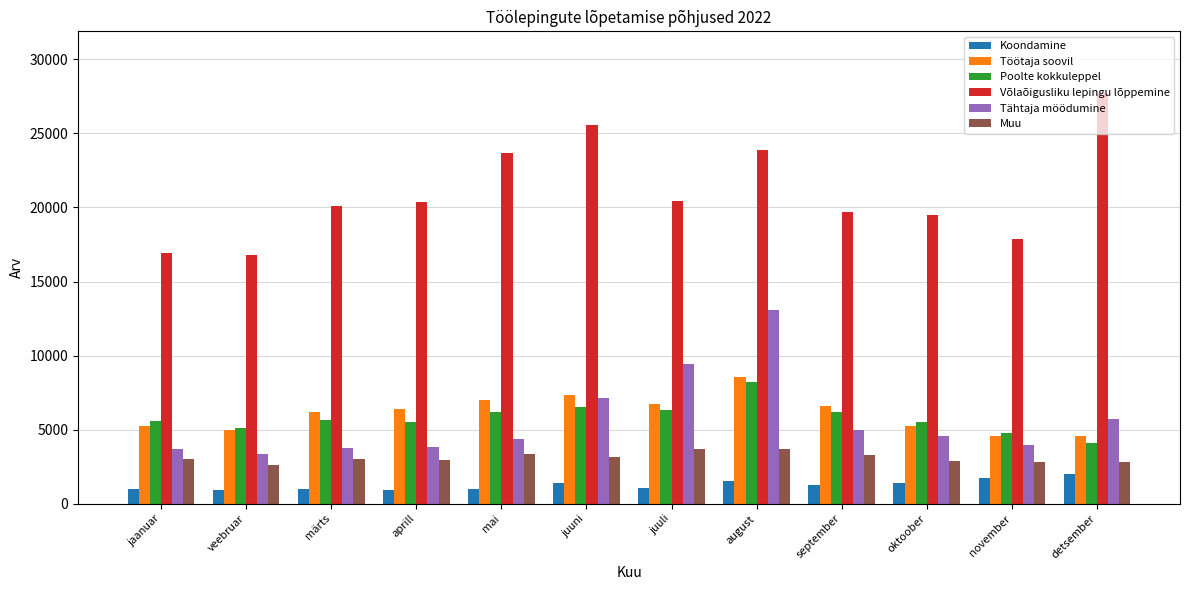

The value of Tähtaja möödumine at märts is 3734. True or false?

True